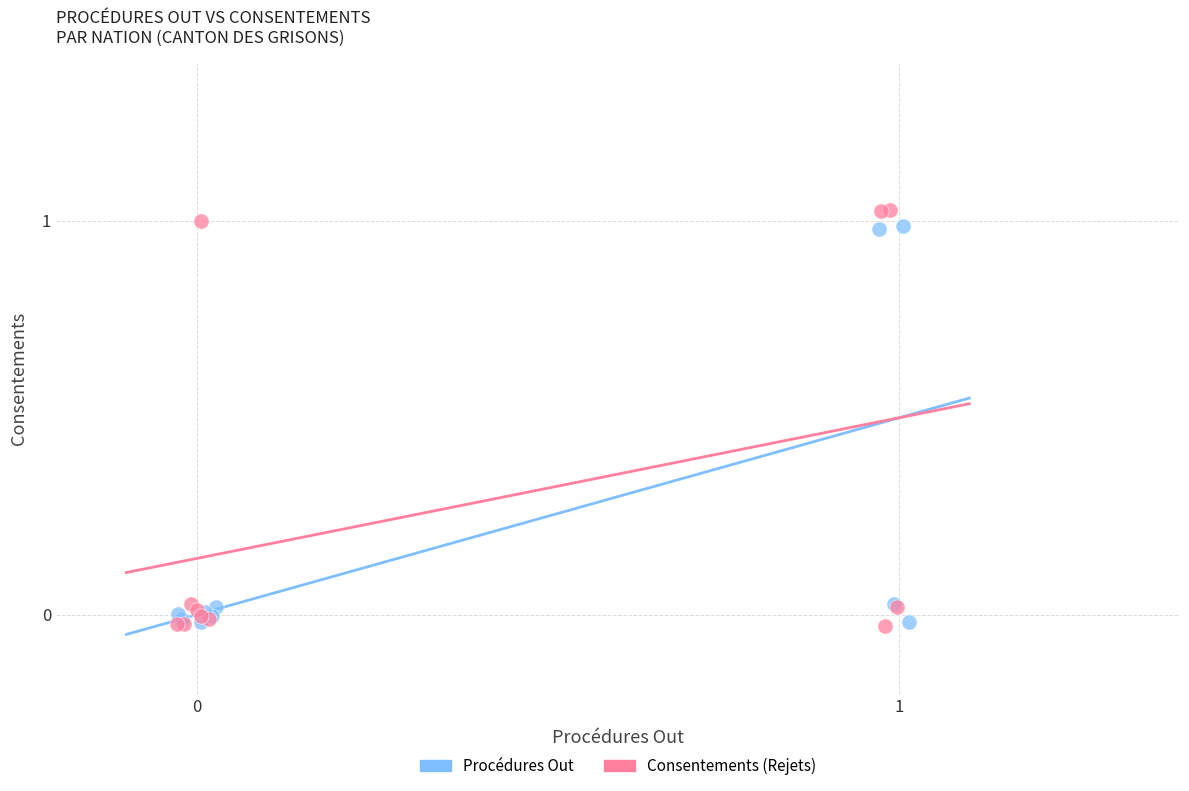

Which series has the widest spread of Y values?

Consentements (Rejets)